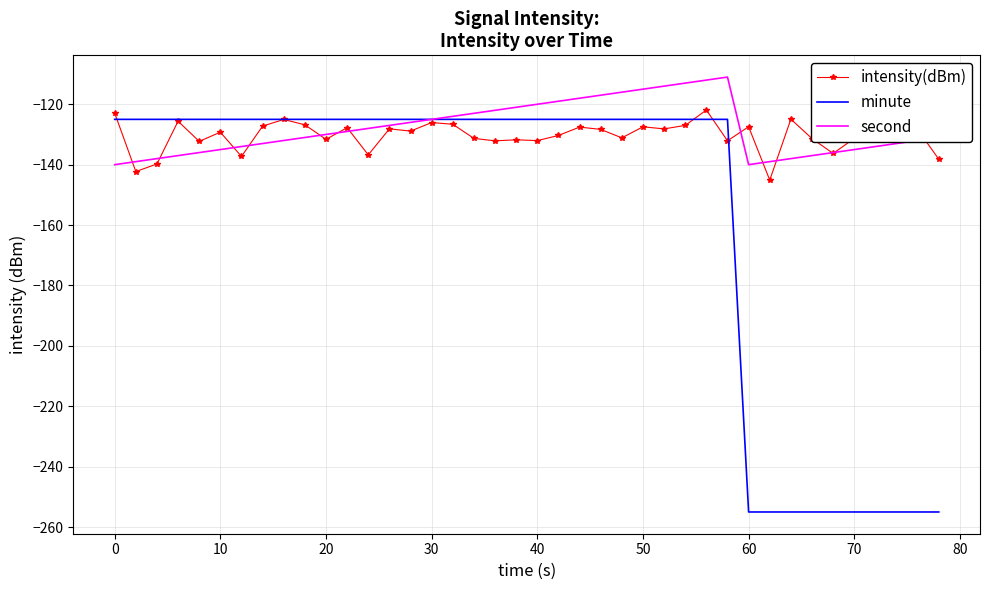

After their last crossing, which series has the higher values: intensity(dBm) or minute?

intensity(dBm)